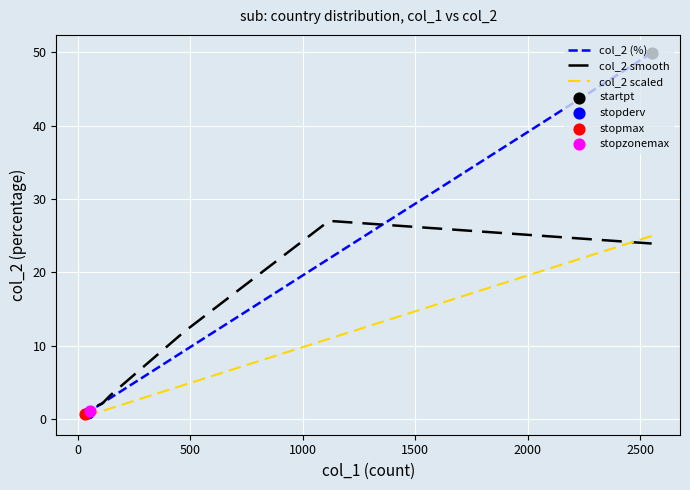

At how many categories does at least one series exceed 35?

1